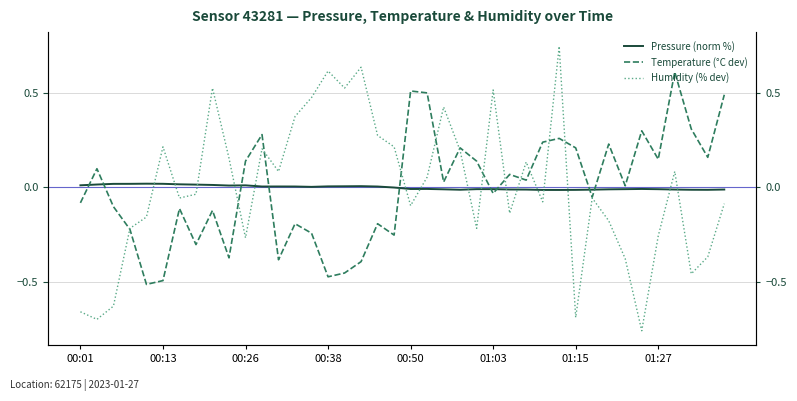

What is the difference between the highest and lowest values at 37?

0.8